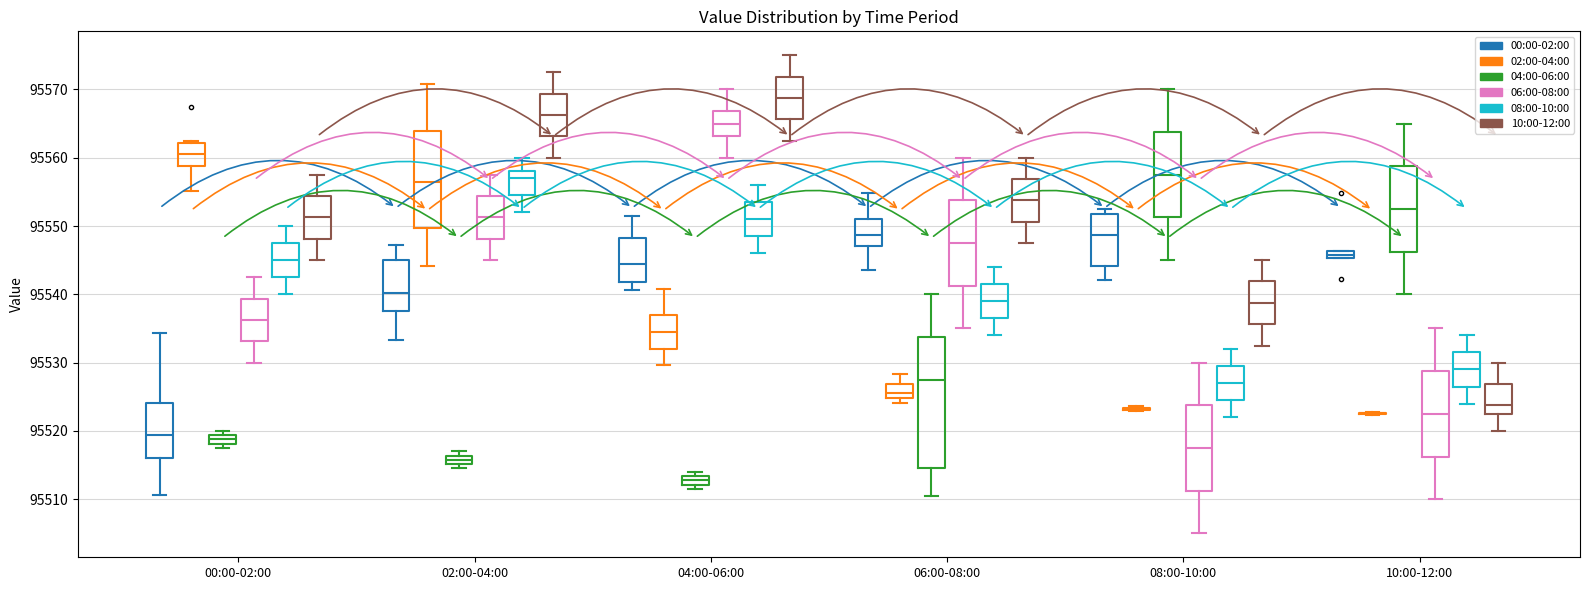

Where does the upper whisker of the box for 04:00-06:00 (06:00-08:00) end on the y-axis? The values are not printed on the chart, so give them approximately, as read against the axis.

95570